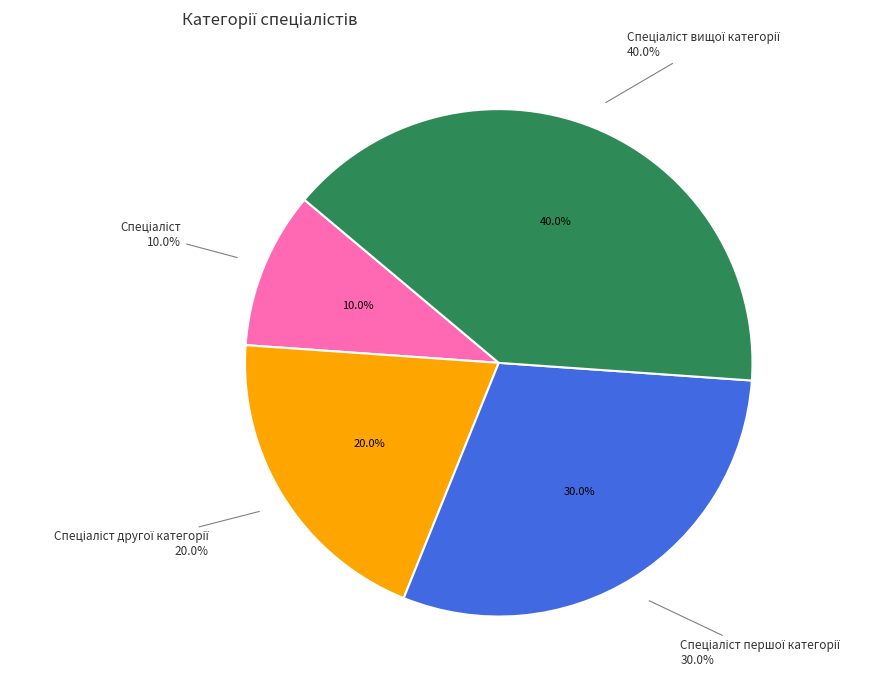

Do Спеціаліст першої категорії and Спеціаліст together represent more than half of the pie?

No